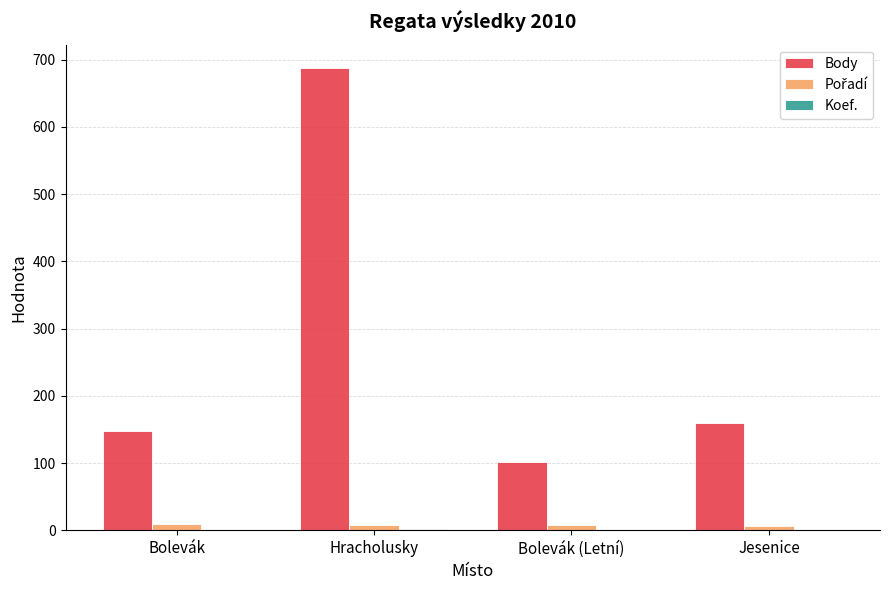

True or false: Body has a value of 53 at Jesenice.

False